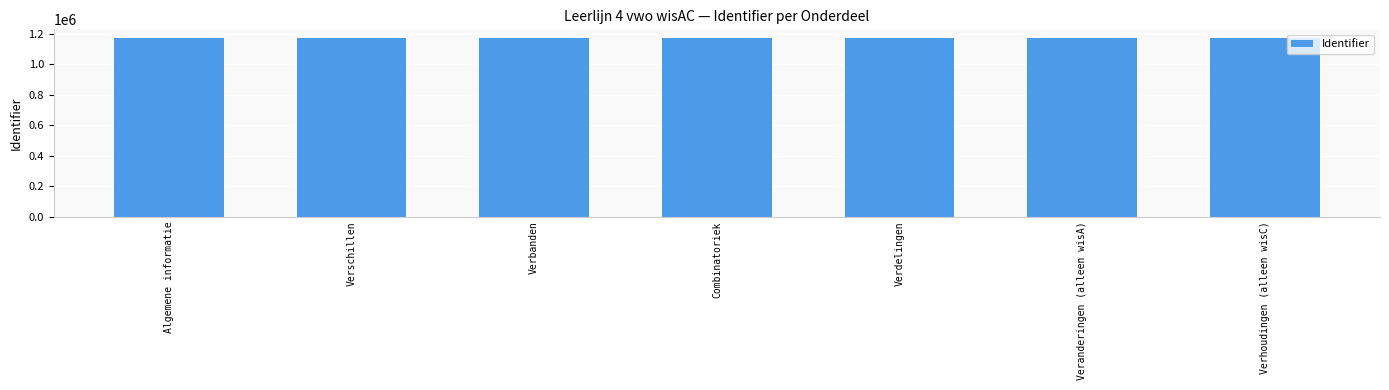

Is it true that the value at Algemene informatie is 788529?

False